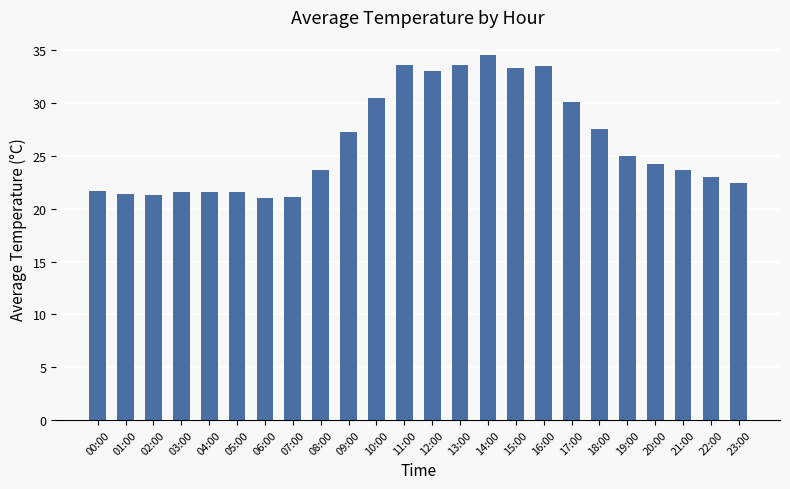

Is it true that the value at 23:00 is 12.2?

False